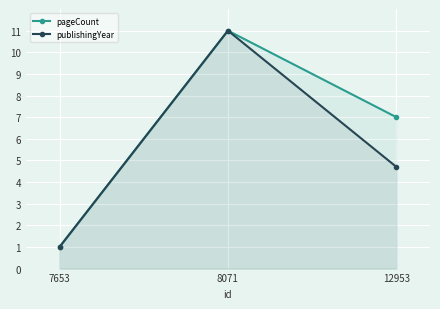

How many data points does each series have?

3